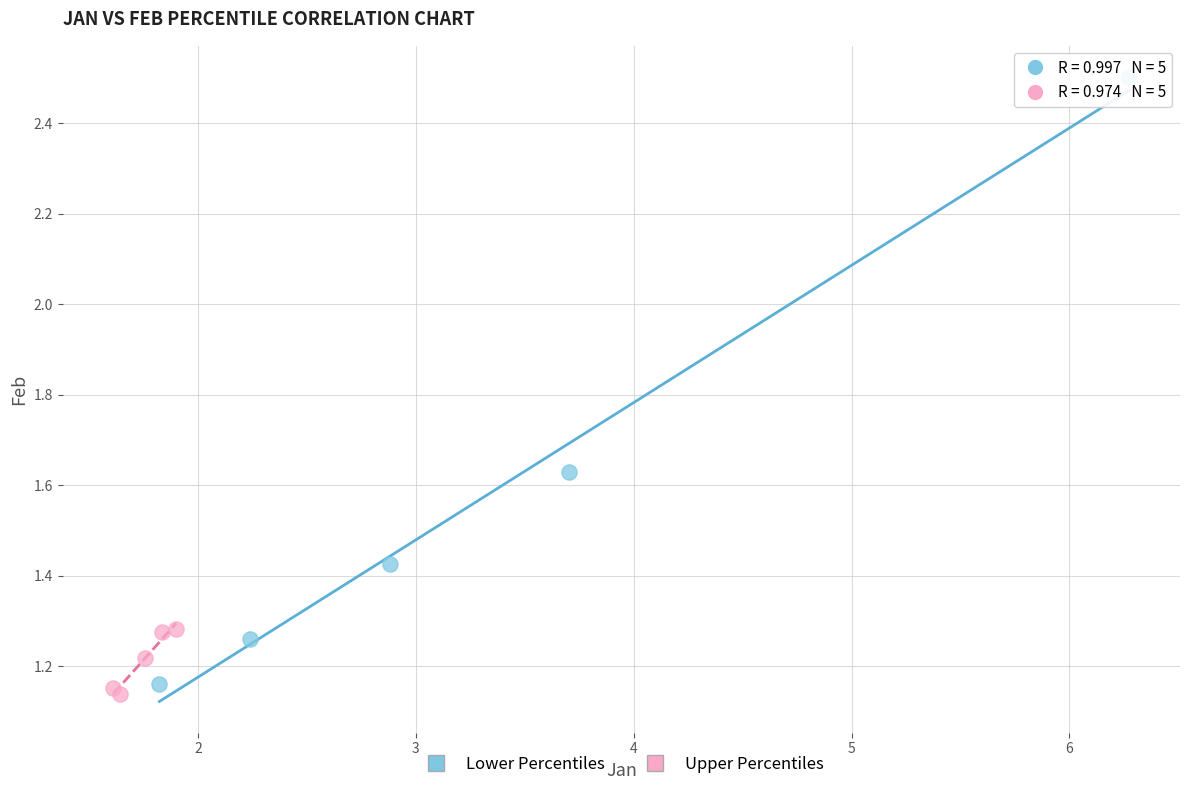

Which series has the largest Y range (max minus min)?

Lower Percentiles